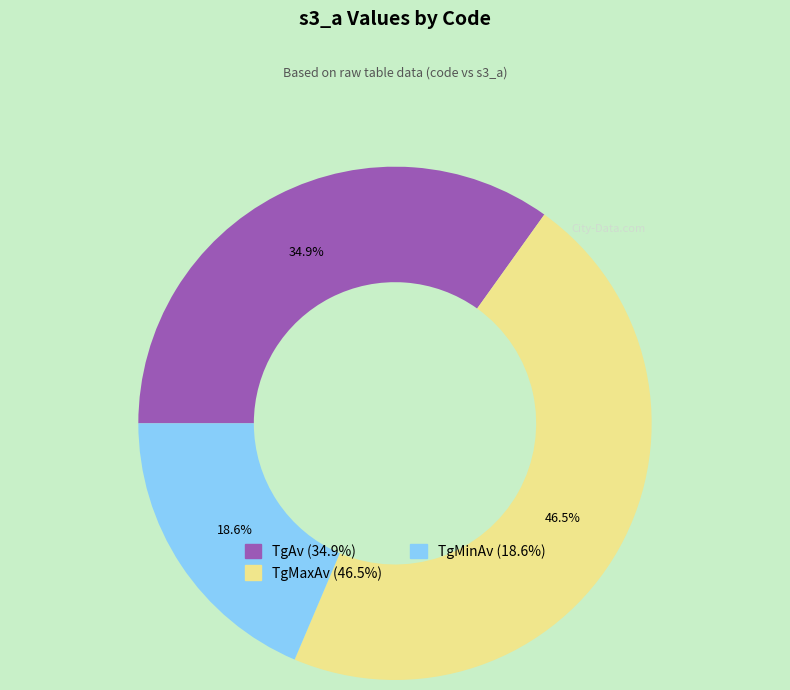

Which has a higher value, TgMaxAv or TgMinAv?

TgMaxAv